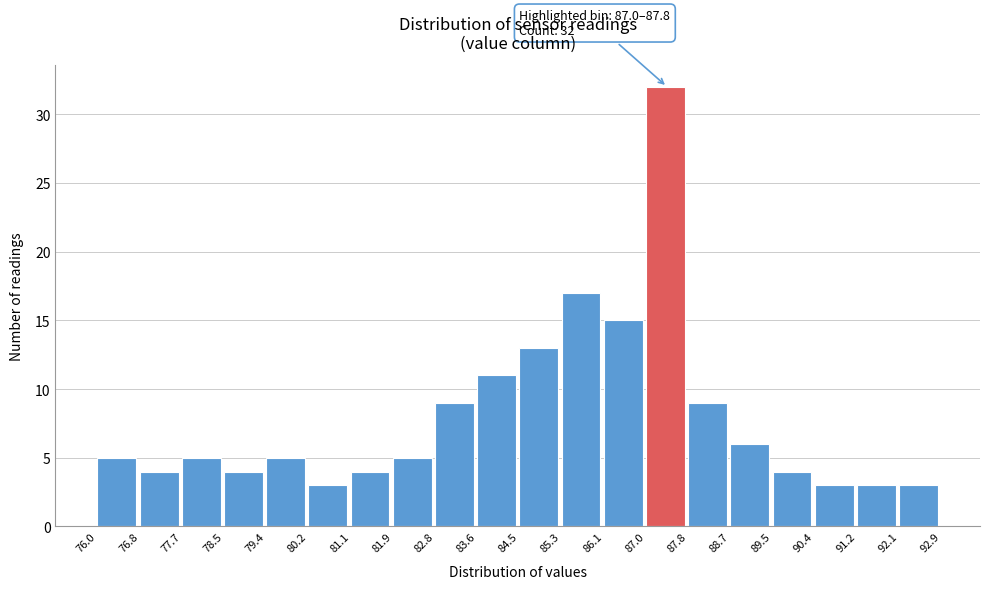

Over which range of the x-axis is the bar tallest?

87.0 to 87.8